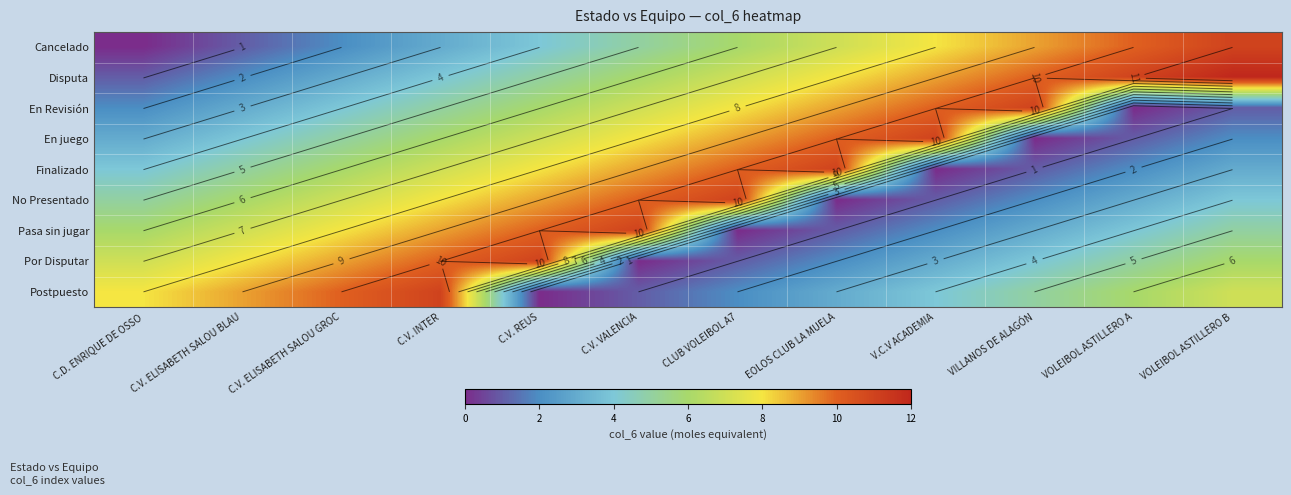

How many data points in En Revisión are above 6?

5